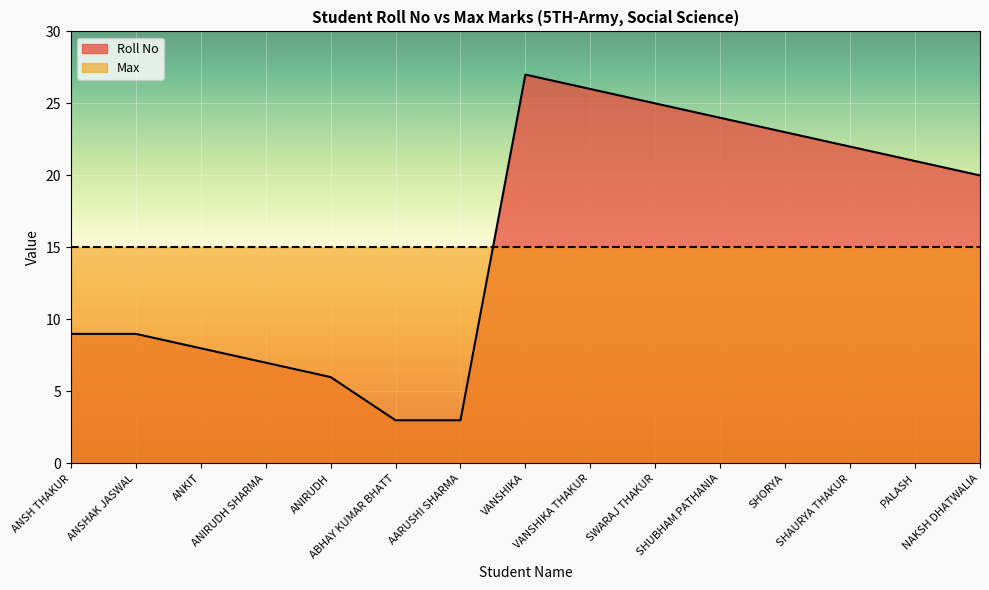

What position from the right is SHUBHAM PATHANIA?

5